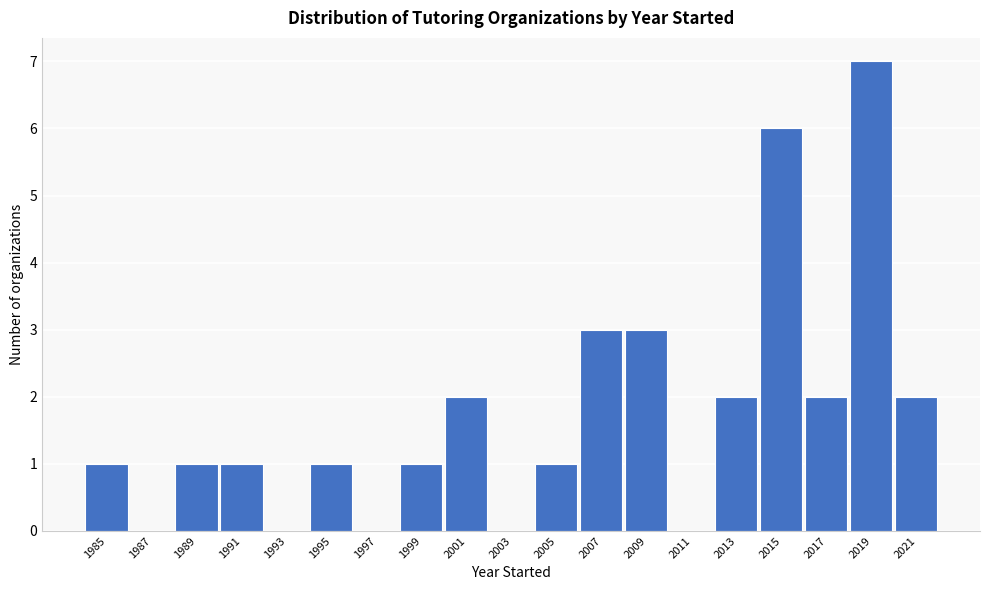

Reading right to left, extract all data points from this chart.

2021=2	2019=7	2017=2	2015=6	2013=2	2011=0	2009=3	2007=3	2005=1	2003=0	2001=2	1999=1	1997=0	1995=1	1993=0	1991=1	1989=1	1987=0	1985=1